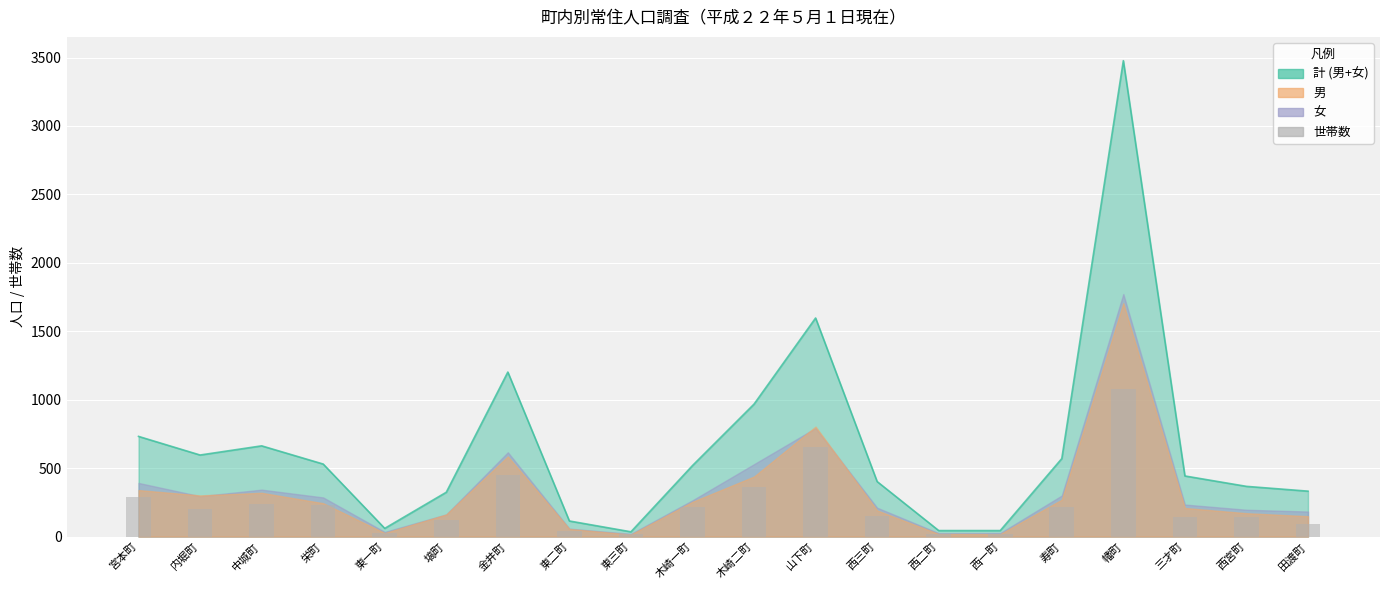

Does the chart contain any negative values?

No